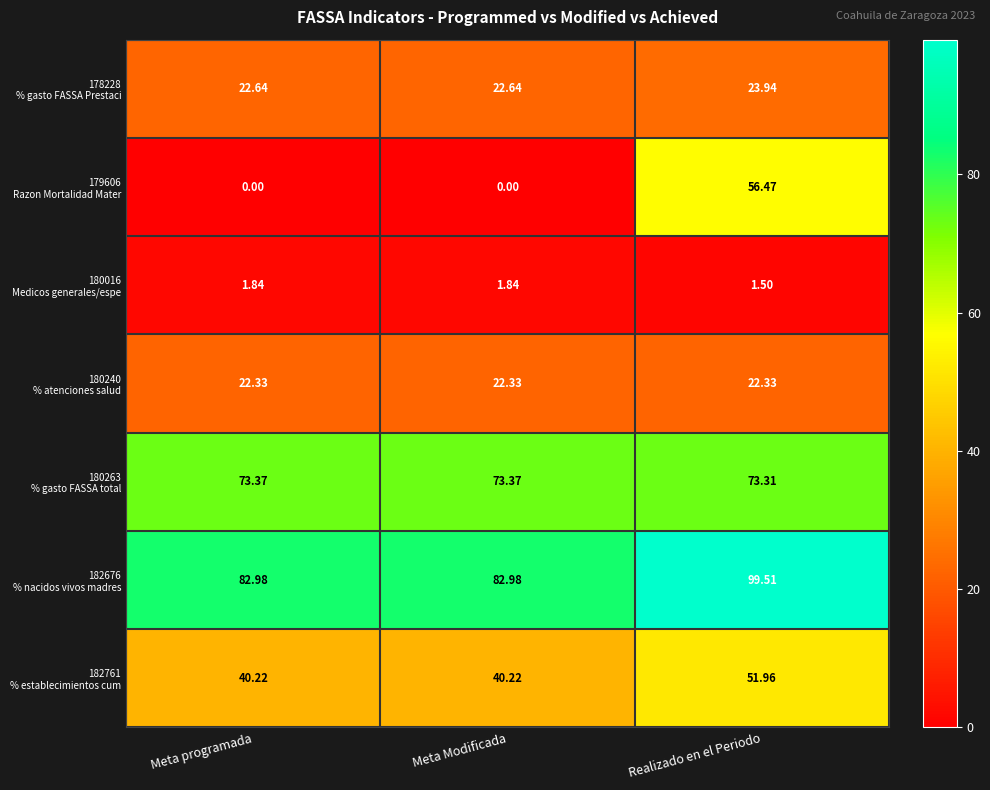

What is the maximum value shown in the chart?

99.5